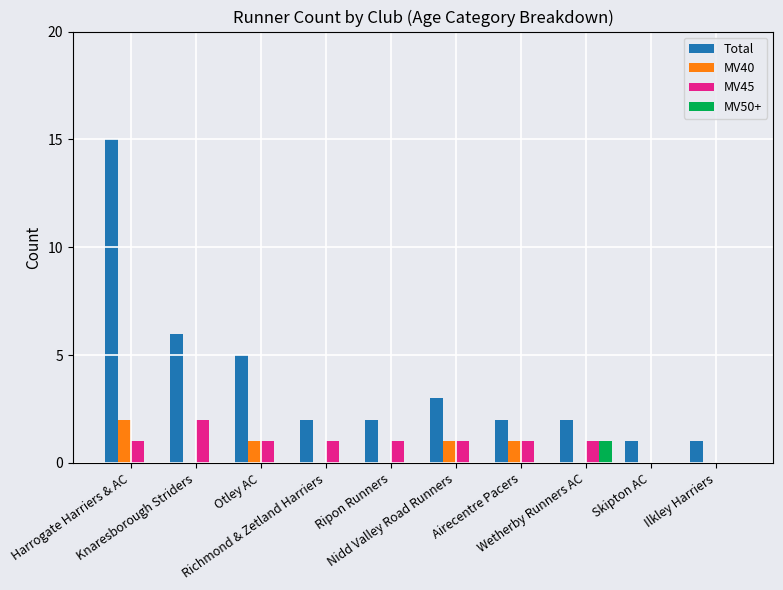

True or false: MV50+ has a value of 0 at Nidd Valley Road Runners.

True